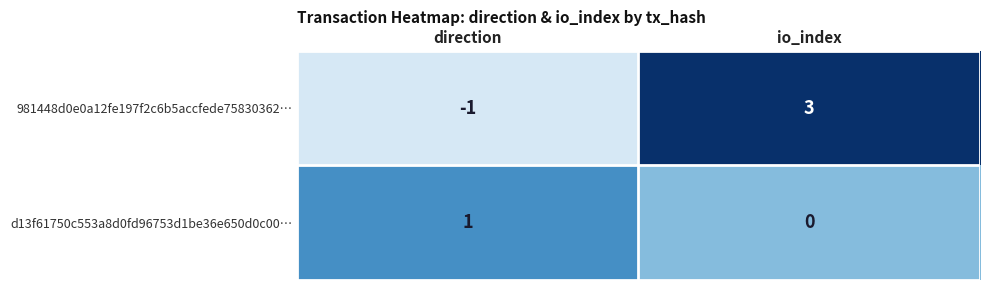

Reading left to right, transcribe all the data shown in this chart.

981448d0e0a12fe197f2c6b5accfede75830362…: direction=-1	io_index=3
d13f61750c553a8d0fd96753d1be36e650d0c00…: direction=1	io_index=0